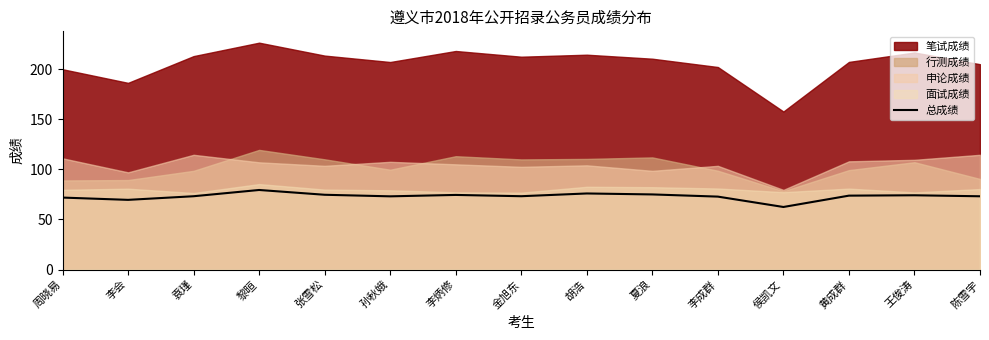

Does the chart display data point markers on the line(s)?

No